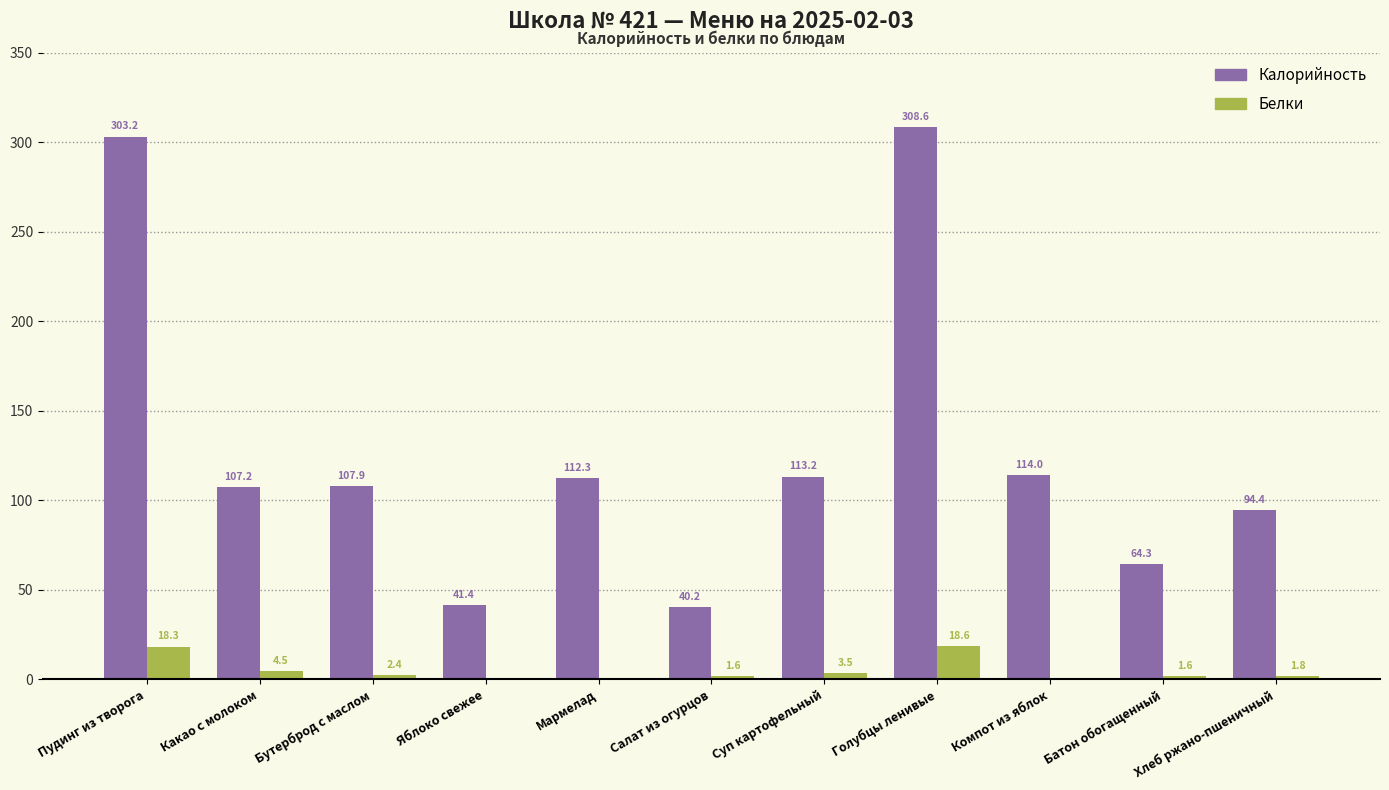

How many groups of bars are there?

11